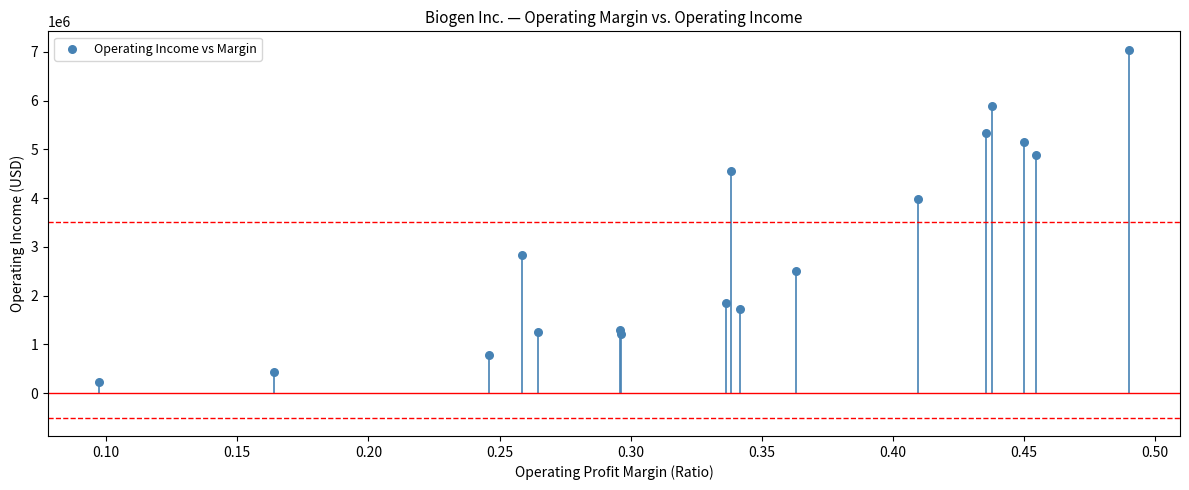

What Y value in the scatter plot is closest to 3639320?

3972414